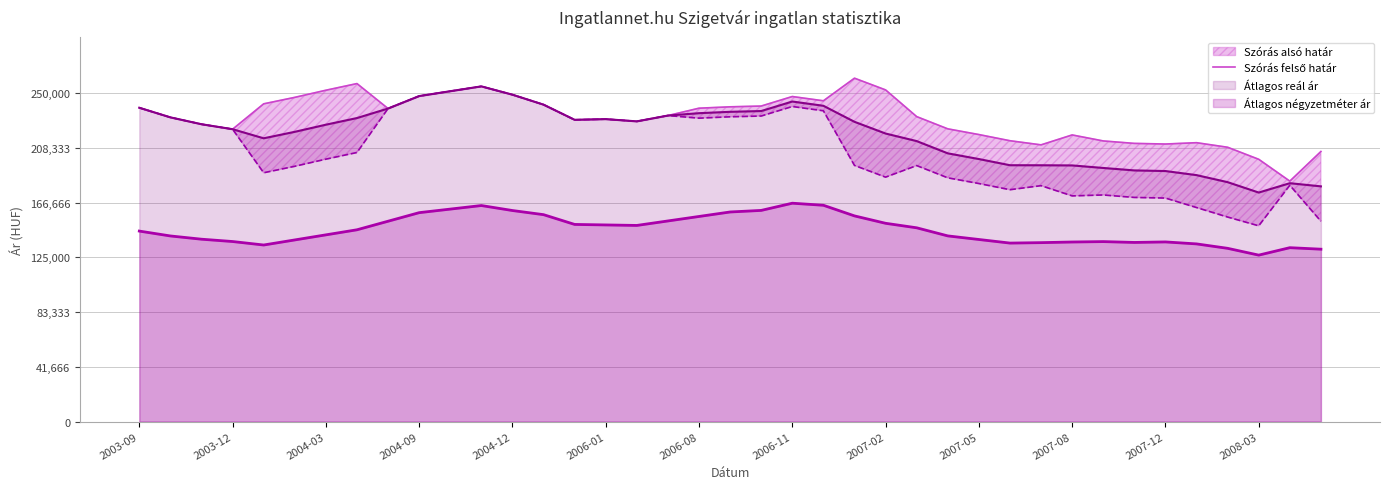

Read the Átlagos reál ár value at 2004-09.

247763